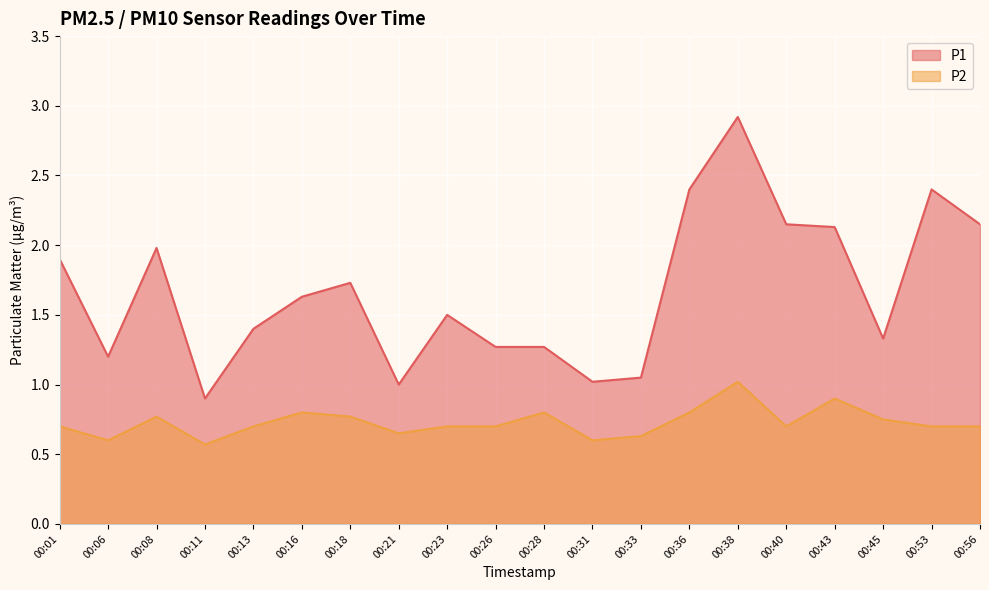

Reading left to right, list all the values displayed in this chart.

P1: 00:01=1.9	00:06=1.2	00:08=2.0	00:11=0.9	00:13=1.4	00:16=1.6	00:18=1.7	00:21=1.0	00:23=1.5	00:26=1.3	00:28=1.3	00:31=1.0	00:33=1.1	00:36=2.4	00:38=2.9	00:40=2.1	00:43=2.1	00:45=1.3	00:53=2.4	00:56=2.1
P2: 00:01=0.7	00:06=0.6	00:08=0.8	00:11=0.6	00:13=0.7	00:16=0.8	00:18=0.8	00:21=0.7	00:23=0.7	00:26=0.7	00:28=0.8	00:31=0.6	00:33=0.6	00:36=0.8	00:38=1.0	00:40=0.7	00:43=0.9	00:45=0.8	00:53=0.7	00:56=0.7